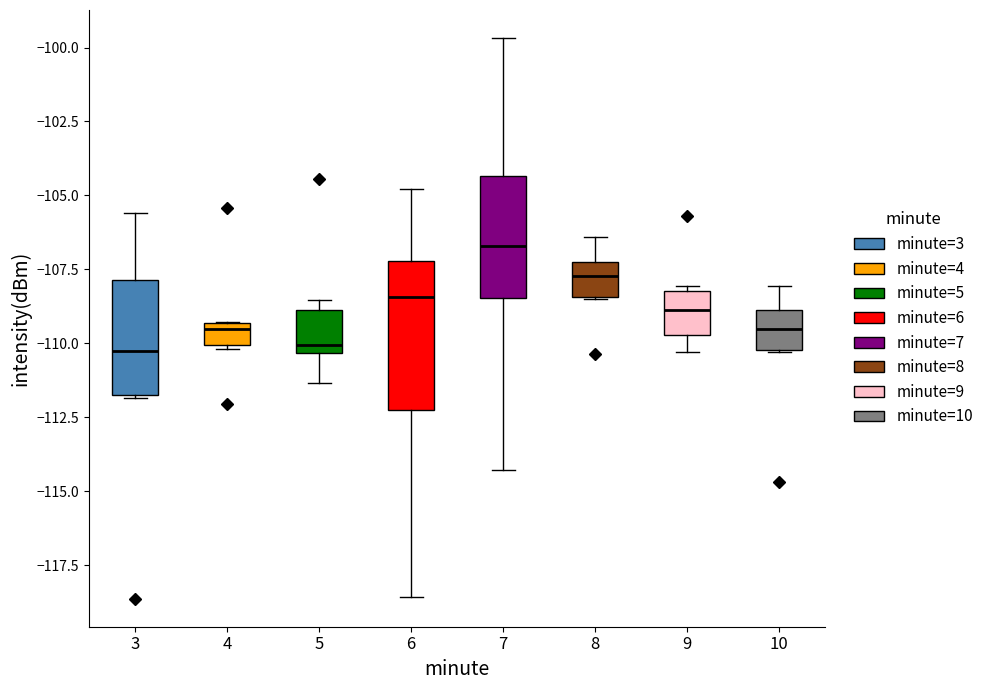

Which box is the tallest, from its lower edge to its upper edge?

6